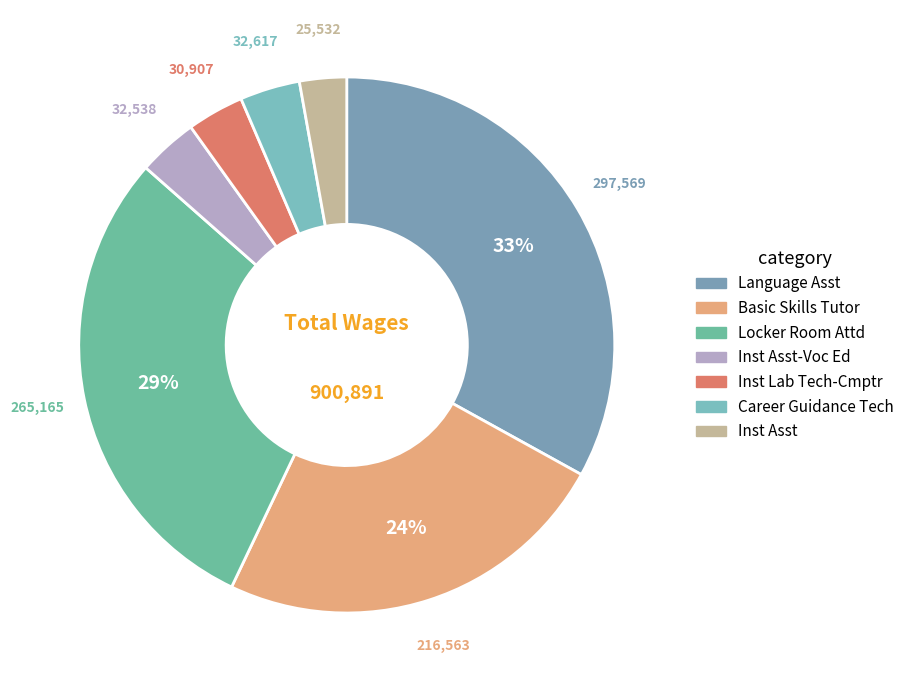

Rank the categories by value from lowest to highest.

Inst Asst, Inst Lab Tech-Cmptr, Inst Asst-Voc Ed, Career Guidance Tech, Basic Skills Tutor, Locker Room Attd, Language Asst